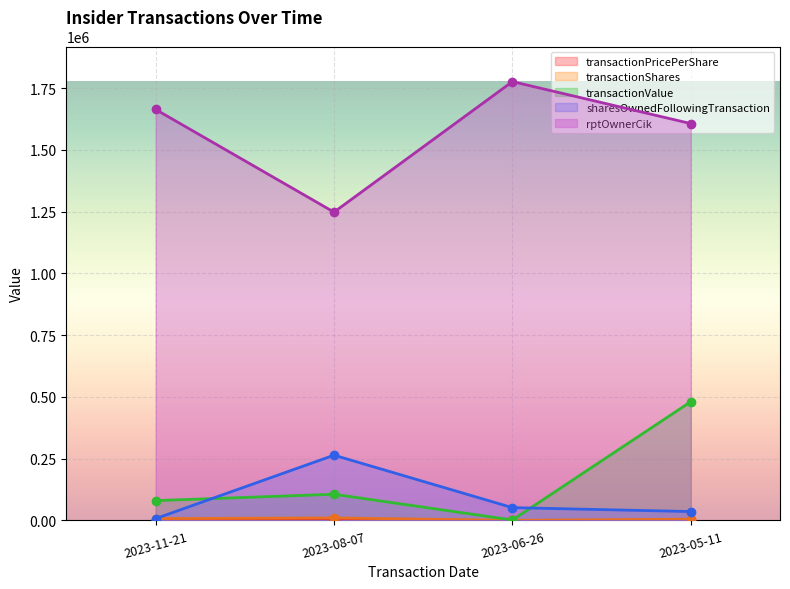

Is it true that transactionPricePerShare equals 96.1 at 2023-05-11?

True